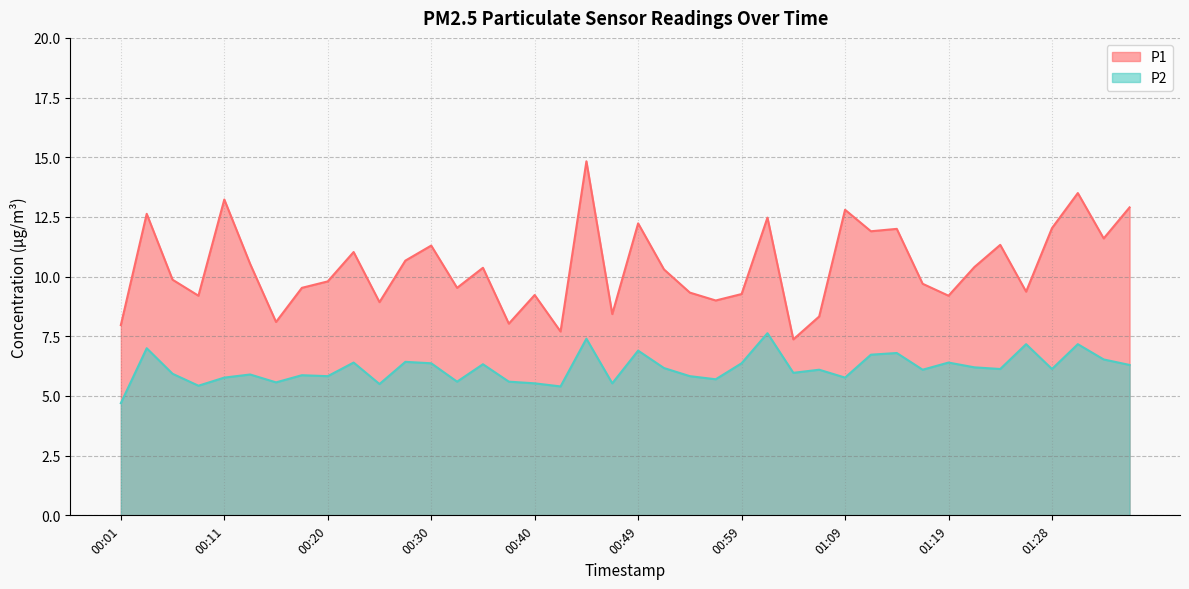

How many data points in P2 are above 6?

22